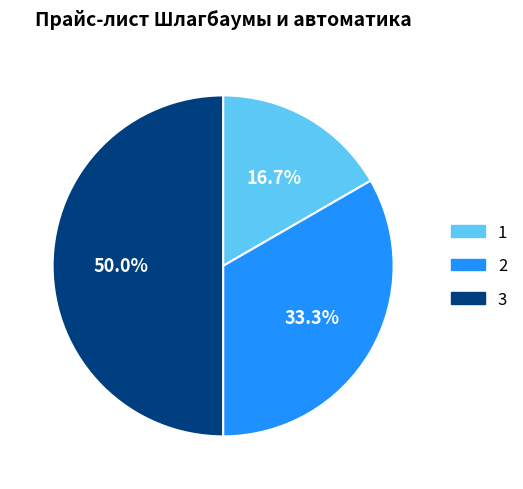

The 1 slice represents 17% of the pie. True or false?

True